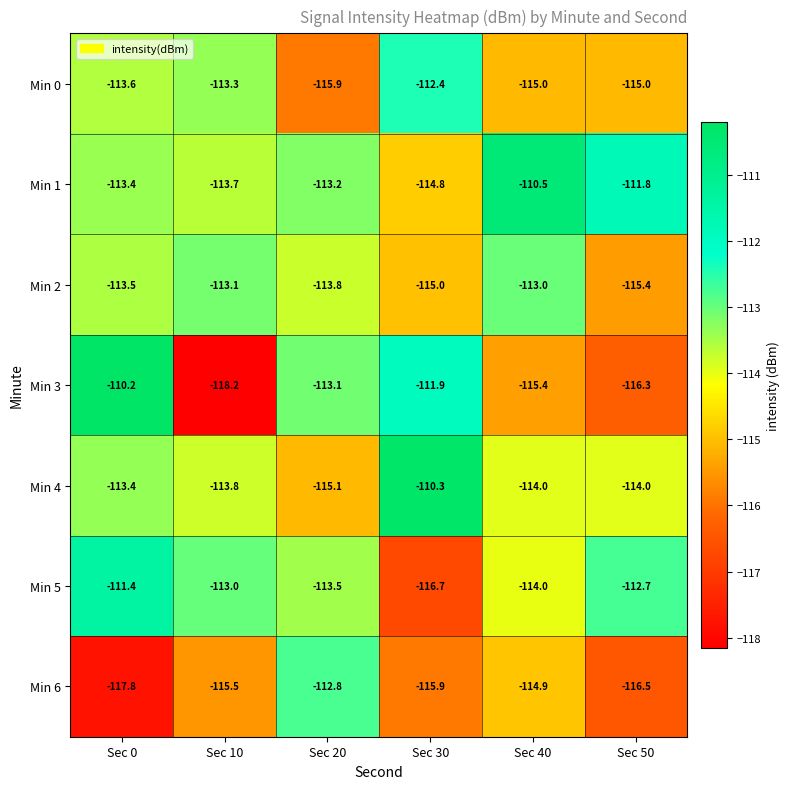

Where is Min 5 nearest to the value -114?

Sec 40